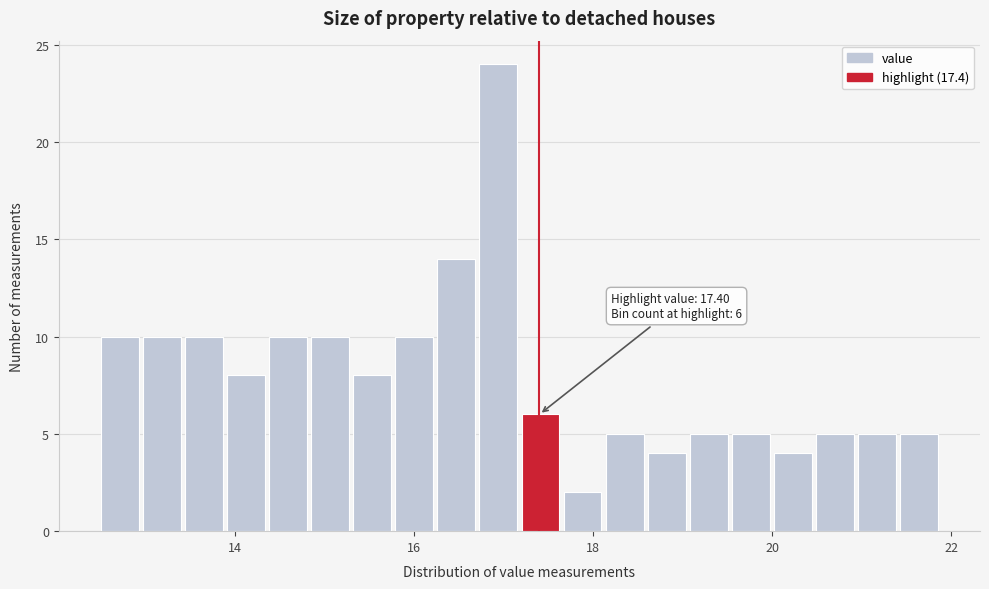

Around what value on the x-axis is the tallest bar? Give the approximate position of its centre, as read against the axis.

17.0